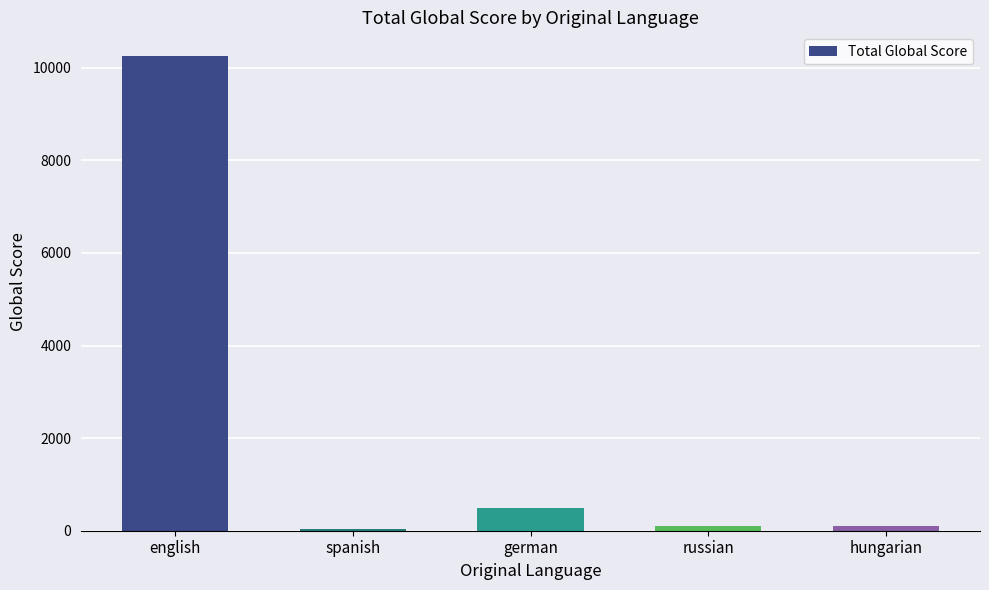

Where is the data nearest to the value 5142?

german